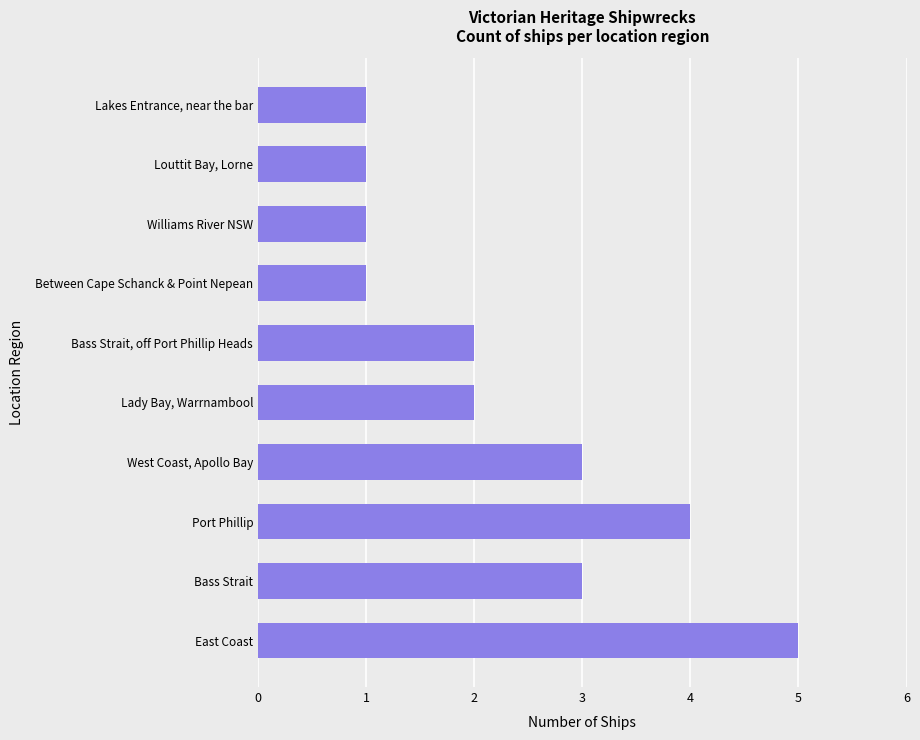

Reading bottom to top, transcribe all the data shown in this chart.

East Coast=5	Bass Strait=3	Port Phillip=4	West Coast, Apollo Bay=3	Lady Bay, Warrnambool=2	Bass Strait, off Port Phillip Heads=2	Between Cape Schanck & Point Nepean=1	Williams River NSW=1	Louttit Bay, Lorne=1	Lakes Entrance, near the bar=1